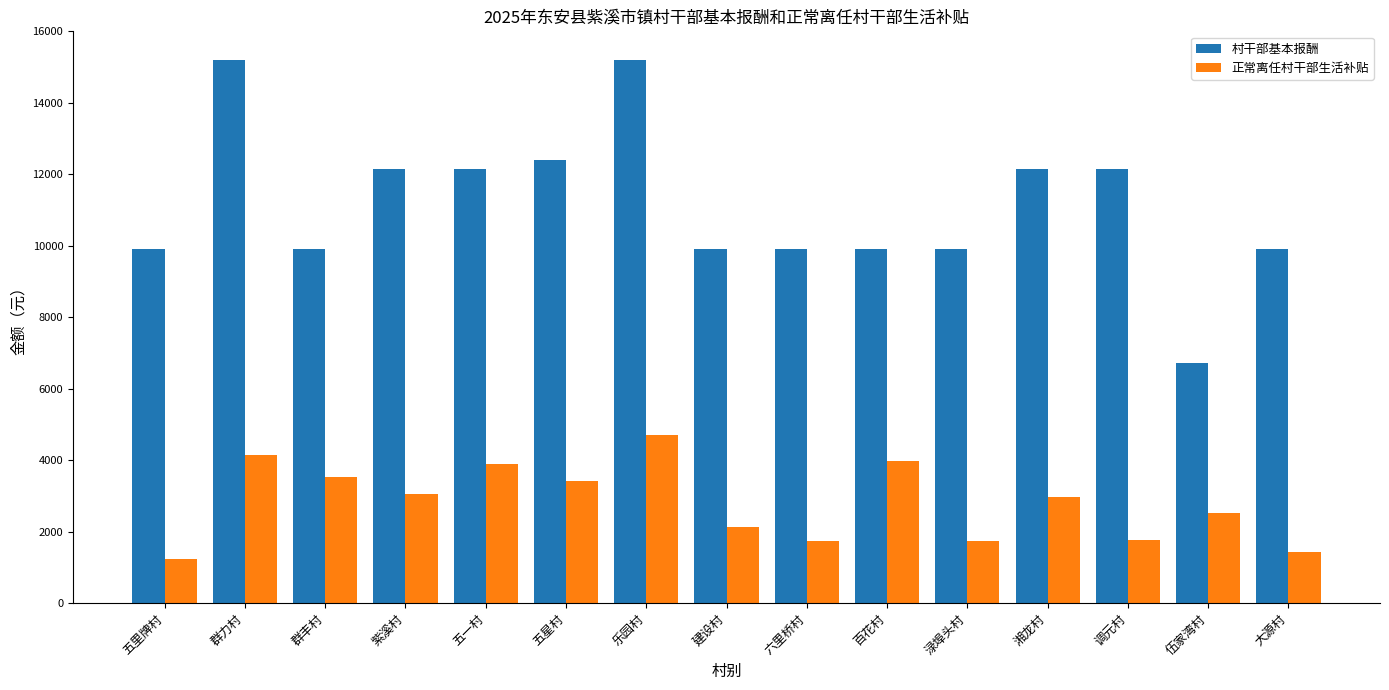

What is the difference between the maximum and second lowest values in the 正常离任村干部生活补贴 series?

3270